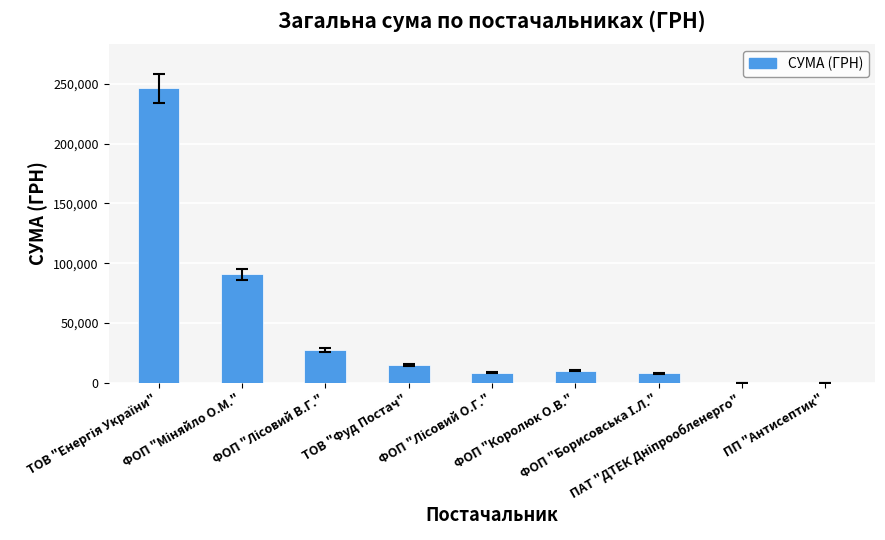

What is the maximum value shown in the chart?

246306.8